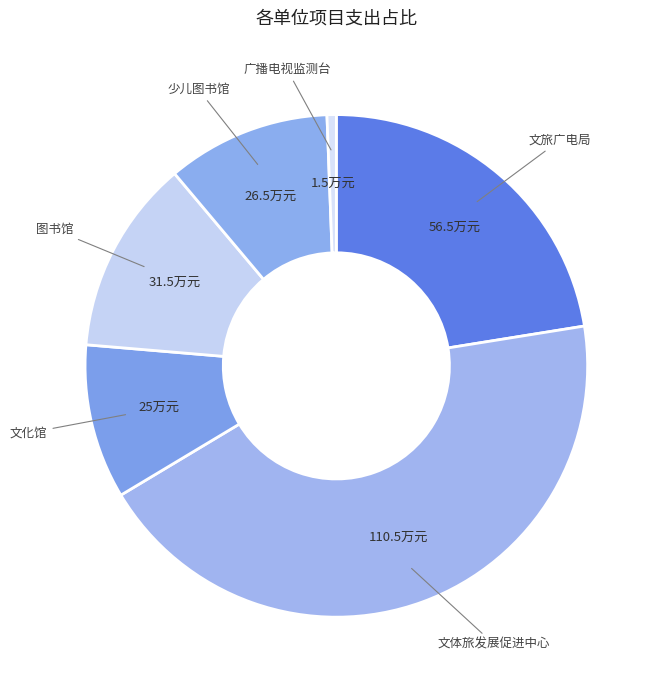

Between 文体旅发展促进中心 and 广播电视监测台, which is larger?

文体旅发展促进中心